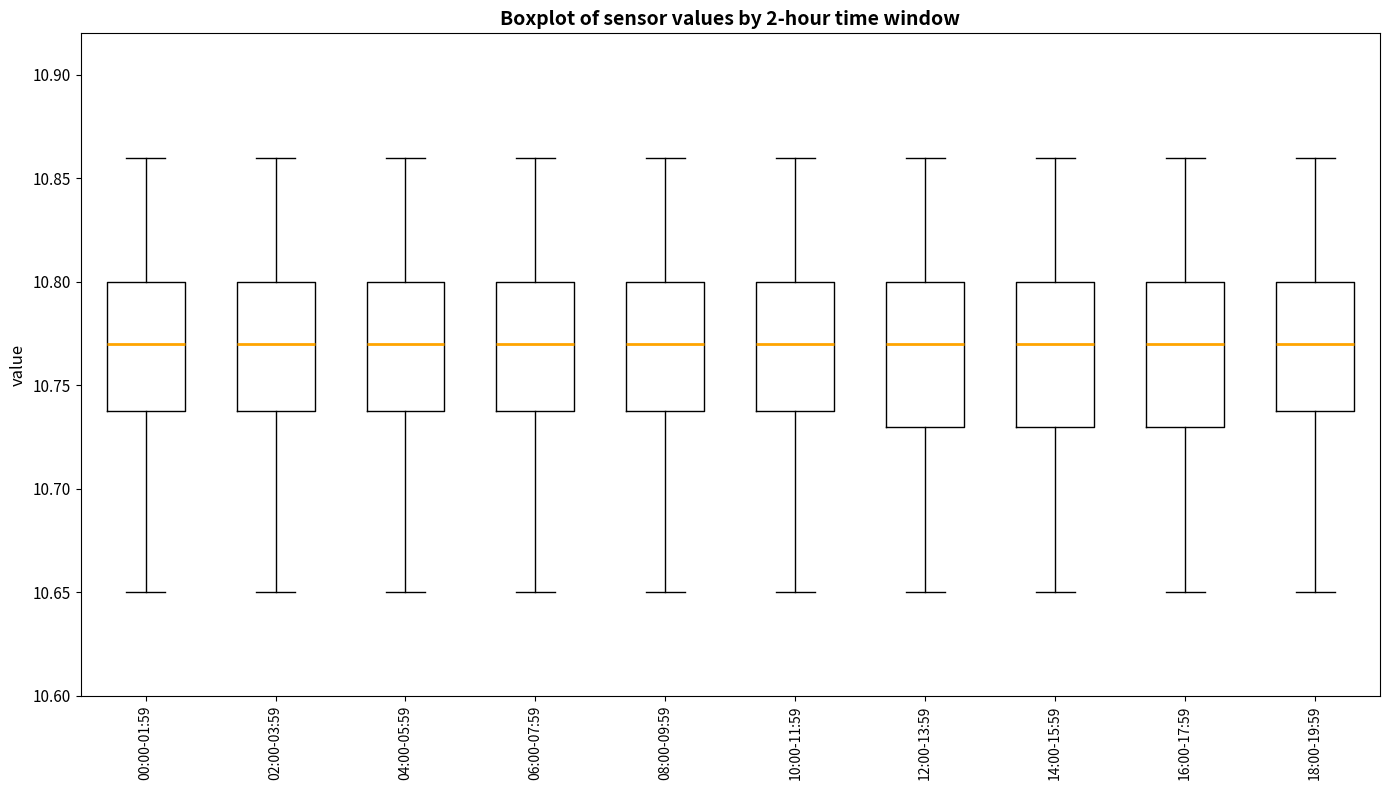

Where does the lower whisker of the box for 08:00-09:59 end on the y-axis? The values are not printed on the chart, so give them approximately, as read against the axis.

10.65